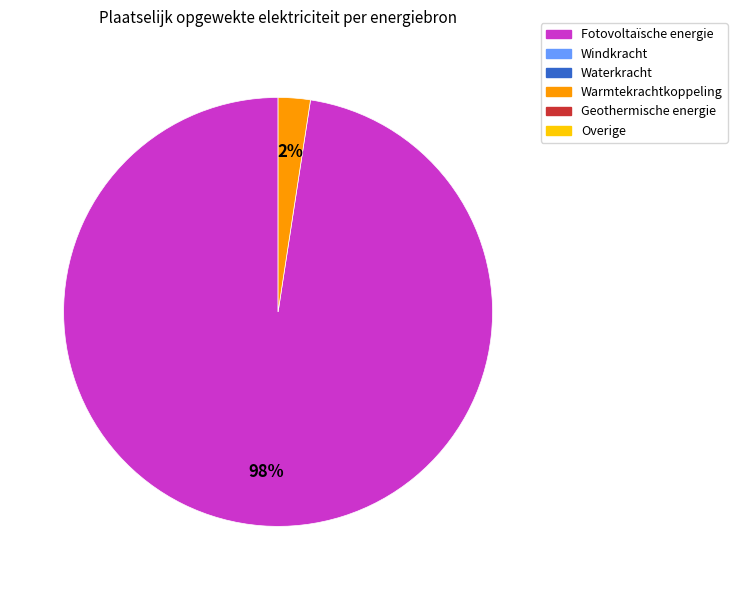

To the nearest percent, what is the average slice percentage?

50%